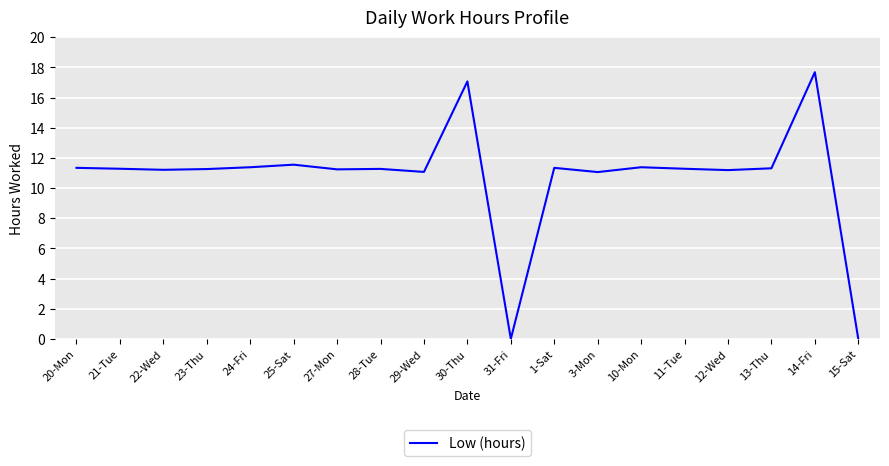

Which category has the highest value across all series?

14-Fri